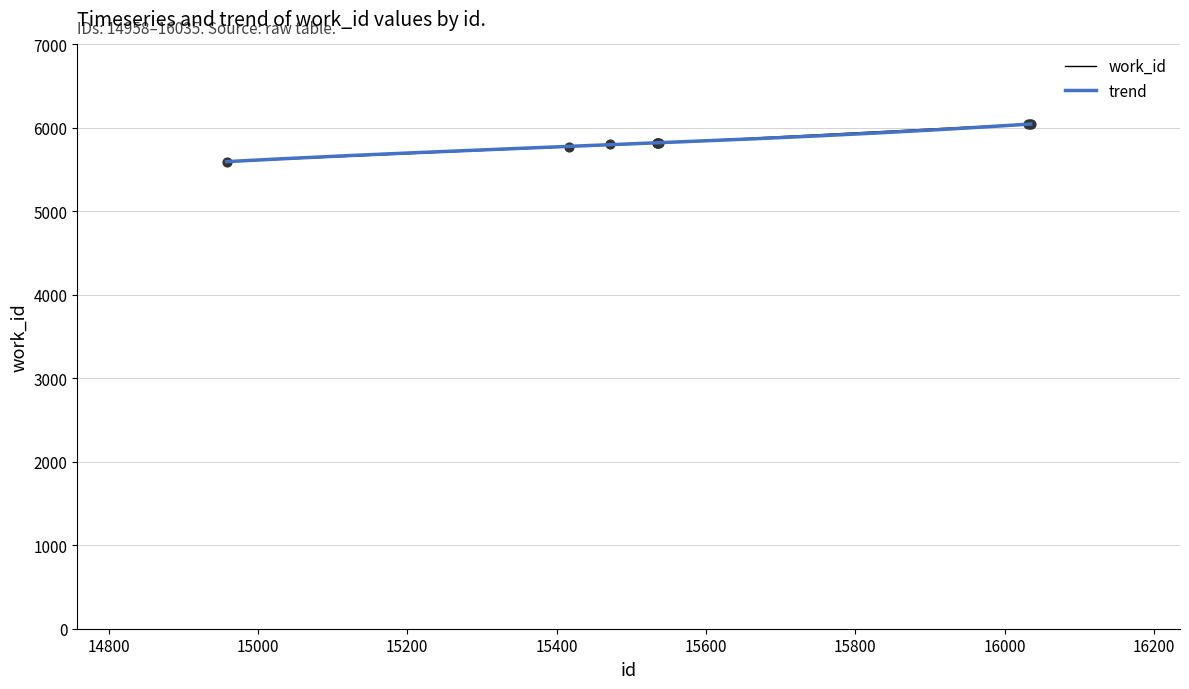

Which has a higher value, 14958 or 15536?

15536